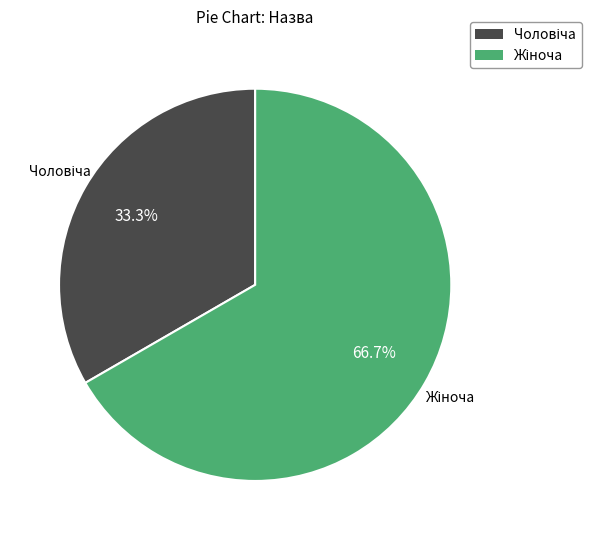

Does any single category account for the majority?

Yes